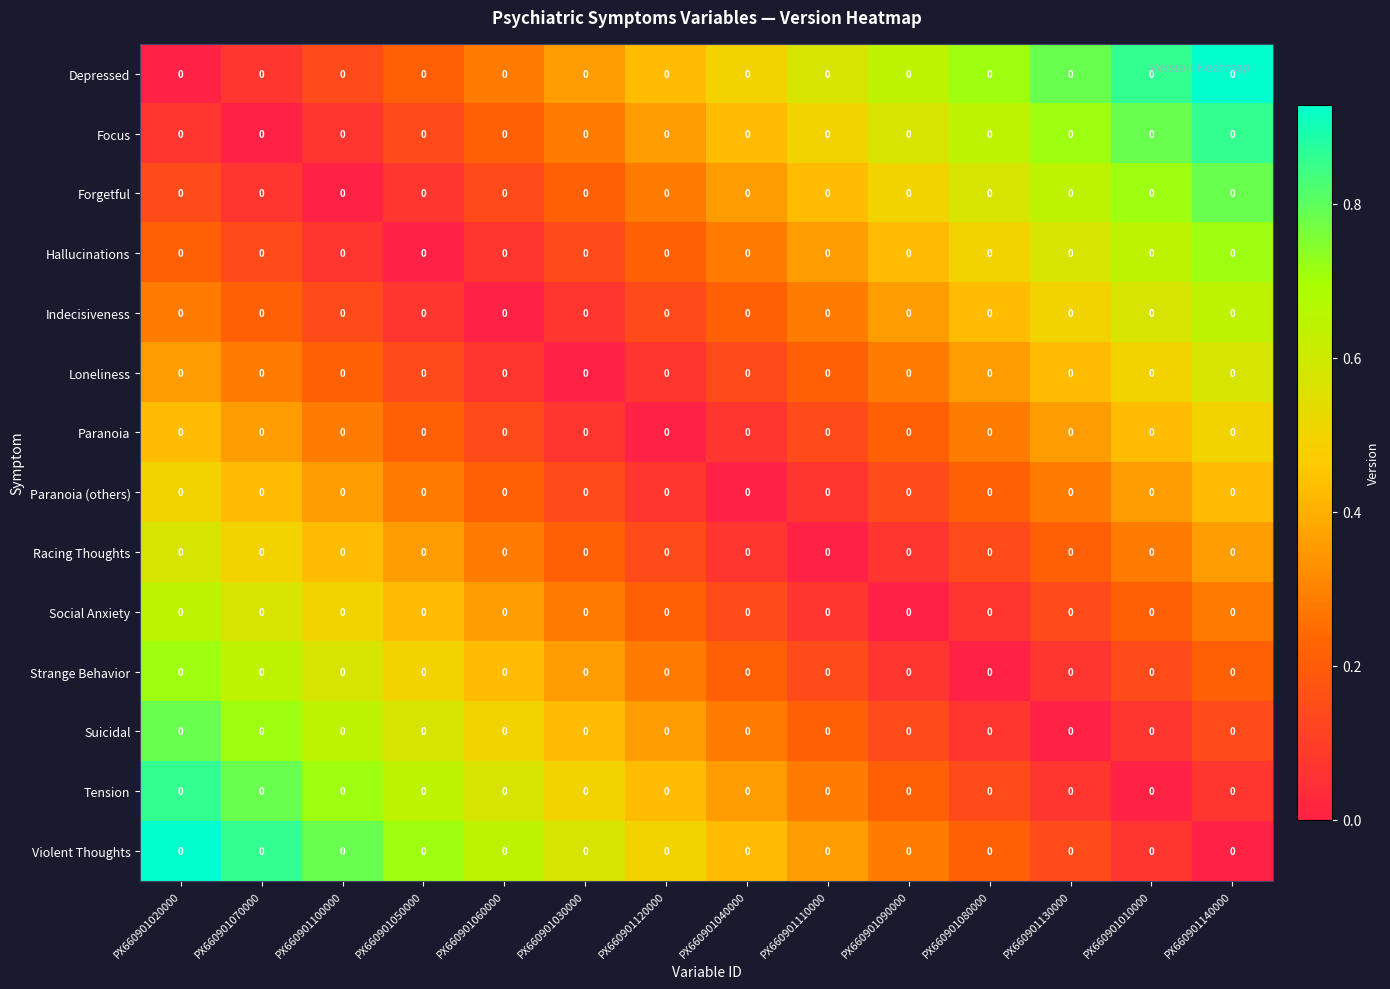

What is the difference between the maximum and minimum values in the Racing Thoughts series?

0.6